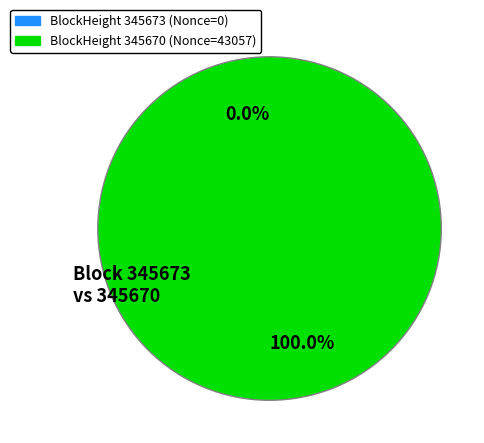

Does 345673 represent more than half of the total?

No